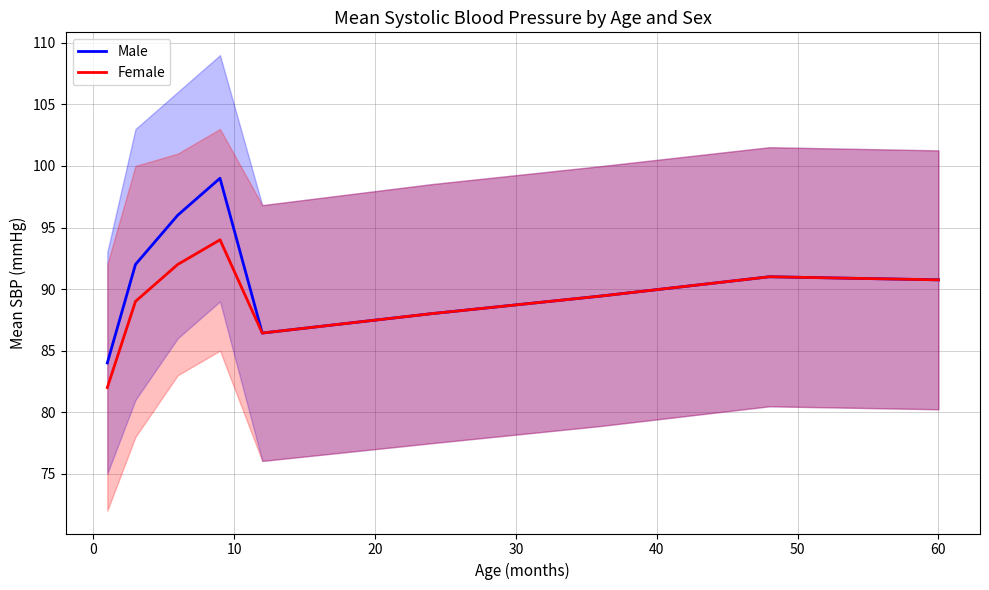

Which series has the largest total across all categories?

Male